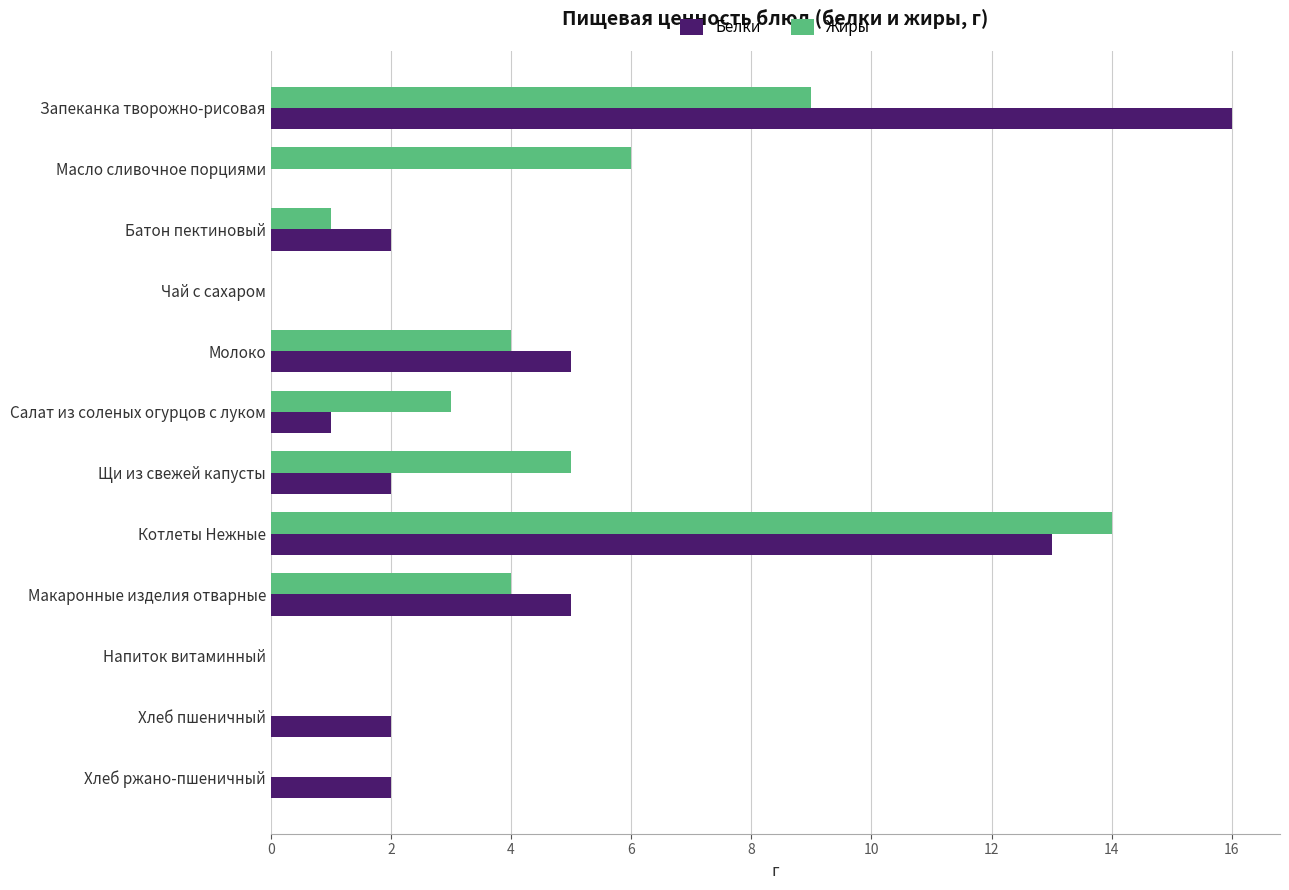

The value of Жиры at Чай с сахаром is 0. True or false?

True